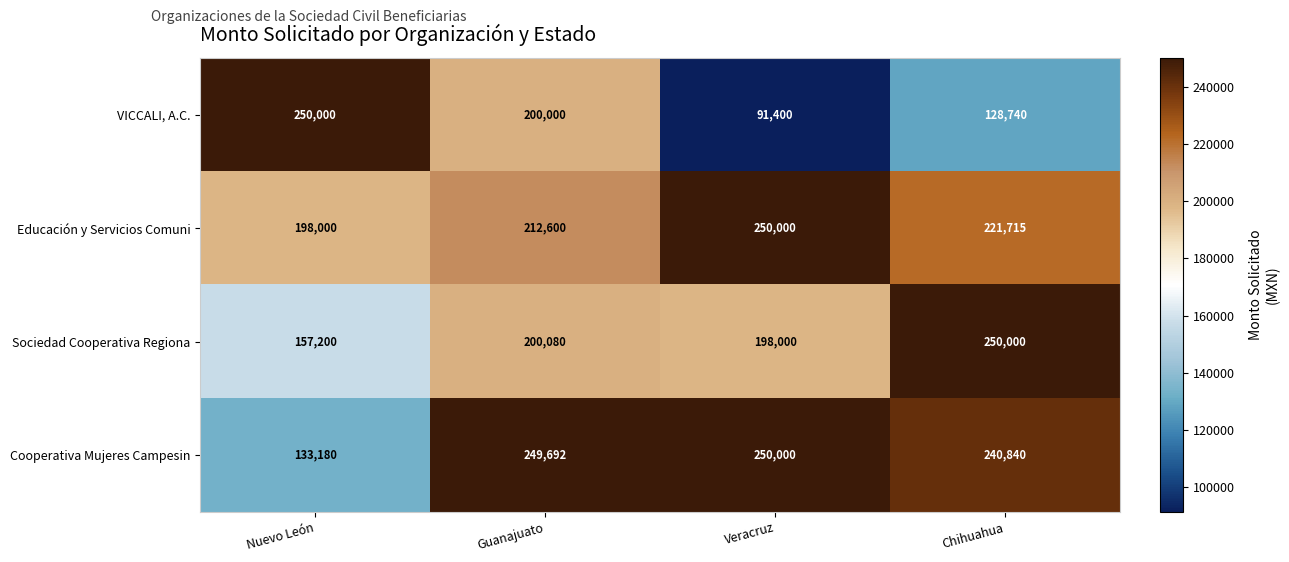

Which label corresponds to the smallest value in the chart?

Veracruz